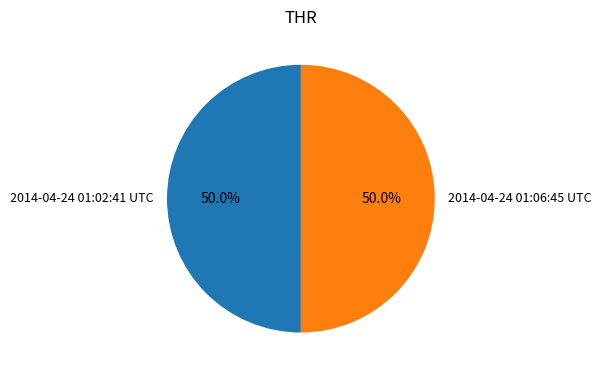

What is the total percentage of 2014-04-24 01:02:41 UTC and 2014-04-24 01:06:45 UTC?

100.0%